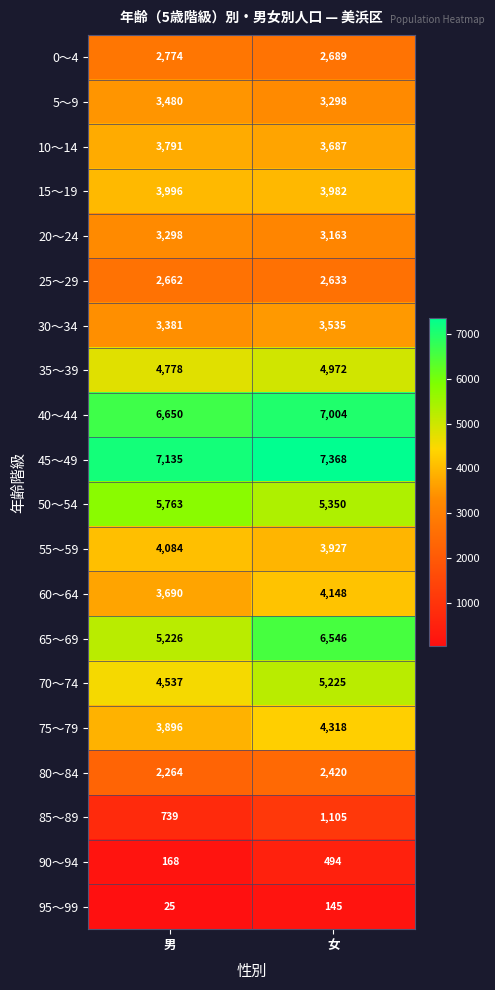

Between 男 and 女, which series saw the biggest shift?

65～69